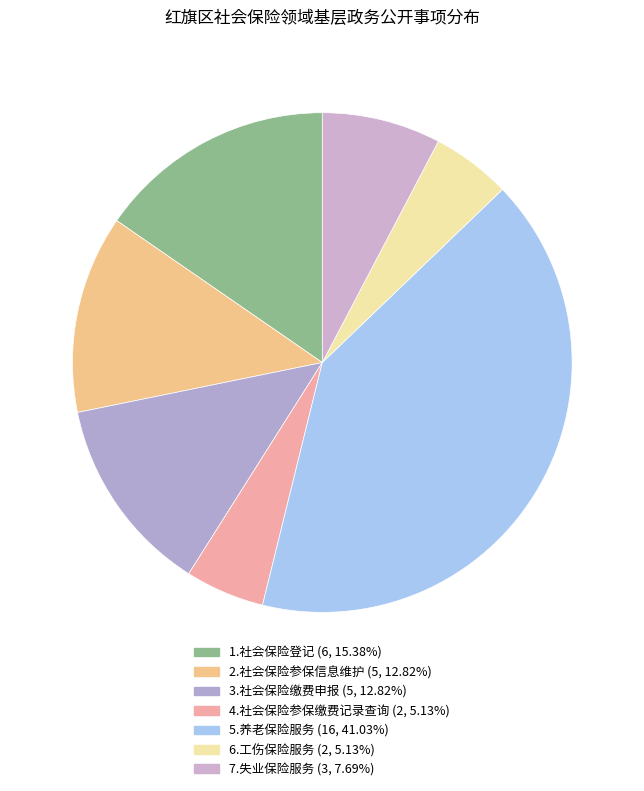

To the nearest percent, what is the average slice percentage?

14%